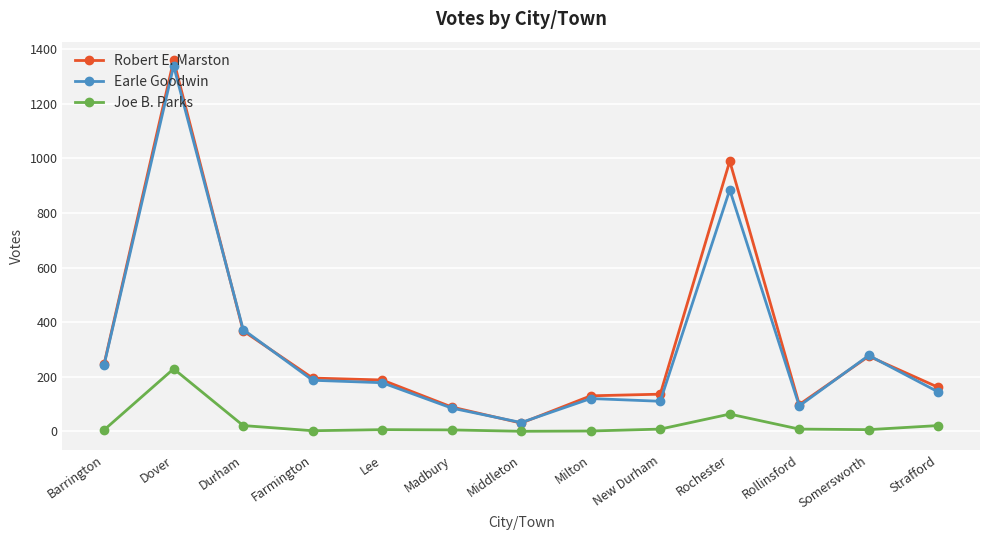

In Earle Goodwin, how many points are lower than both neighbors (excluding endpoints)?

3